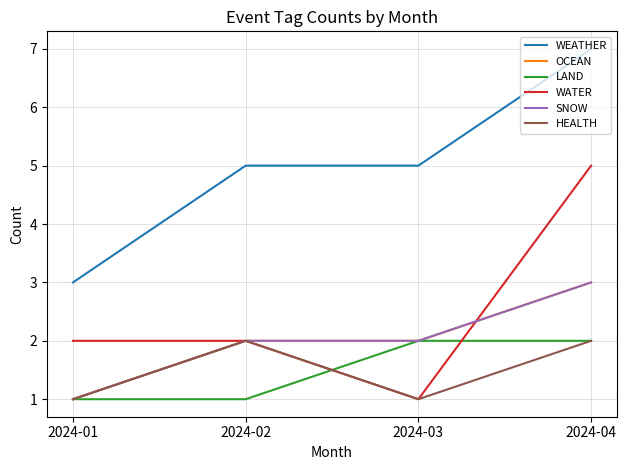

Between 2024-02 and 2024-04, which is larger?

2024-04